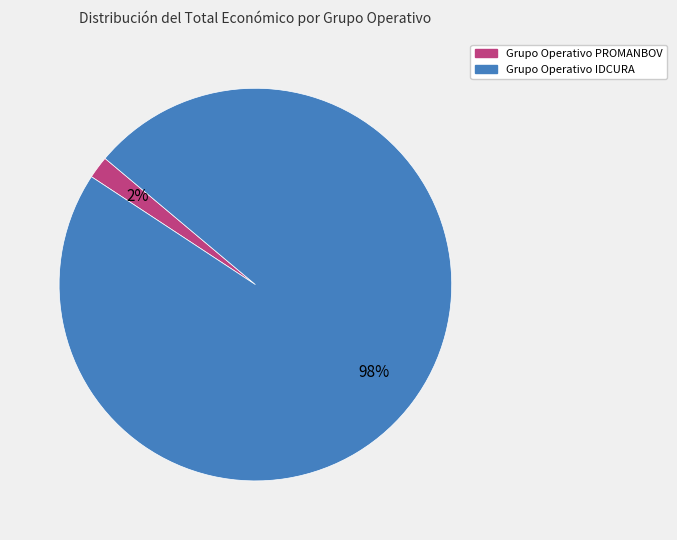

Which slice represents more than half of the pie?

Grupo Operativo IDCURA